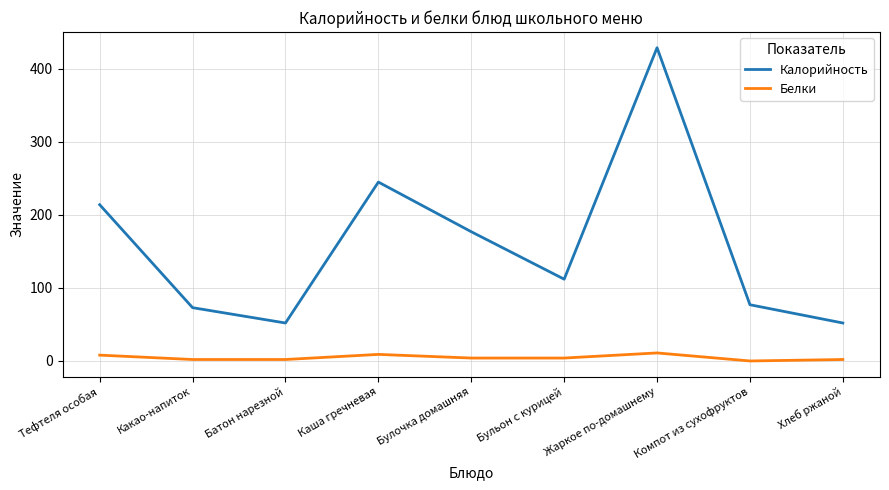

In Калорийность, how many points are lower than both neighbors (excluding endpoints)?

2